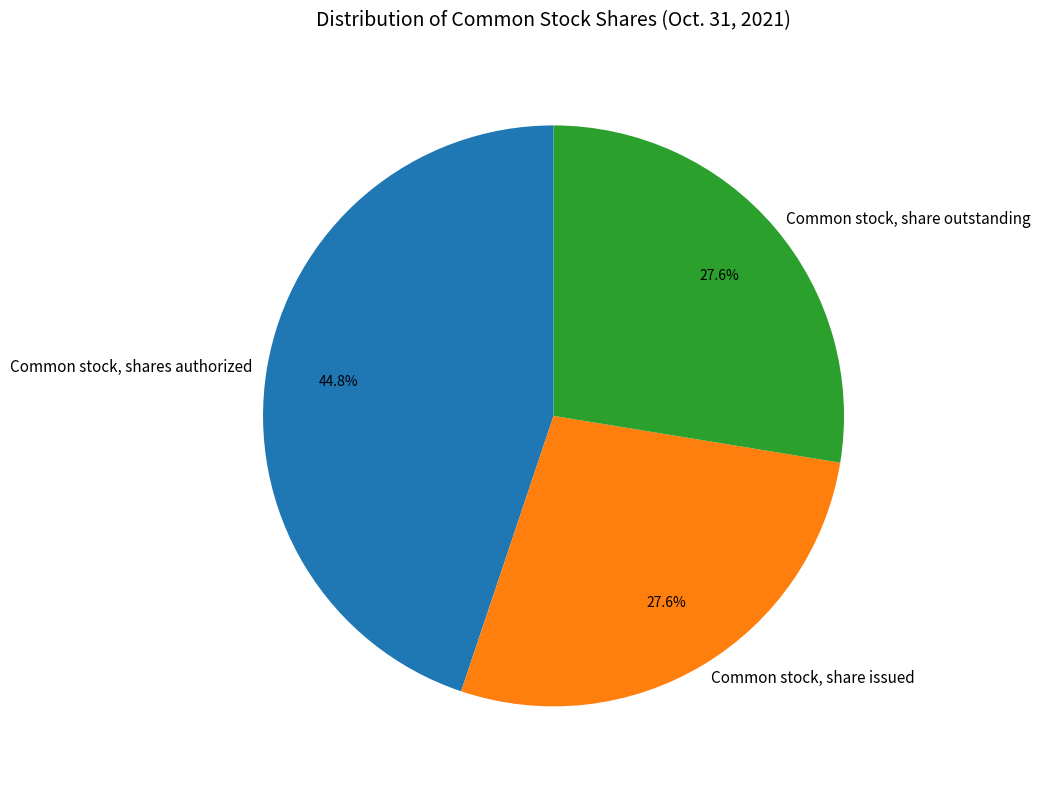

Combined, what portion of the pie is Common stock, share issued and Common stock, share outstanding?

55.2%